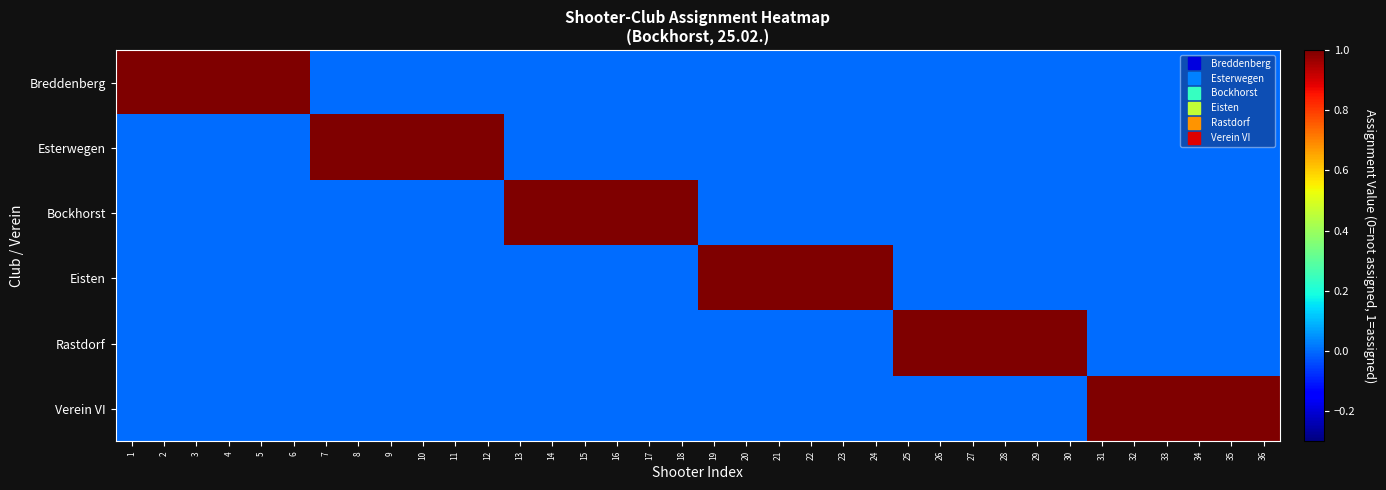

Reading left to right, transcribe all the data shown in this chart.

Breddenberg: 1=1	2=1	3=1	4=1	5=1	6=1	7=0	8=0	9=0	10=0	11=0	12=0	13=0	14=0	15=0	16=0	17=0	18=0	19=0	20=0	21=0	22=0	23=0	24=0	25=0	26=0	27=0	28=0	29=0	30=0	31=0	32=0	33=0	34=0	35=0	36=0
Esterwegen: 1=0	2=0	3=0	4=0	5=0	6=0	7=1	8=1	9=1	10=1	11=1	12=1	13=0	14=0	15=0	16=0	17=0	18=0	19=0	20=0	21=0	22=0	23=0	24=0	25=0	26=0	27=0	28=0	29=0	30=0	31=0	32=0	33=0	34=0	35=0	36=0
Bockhorst: 1=0	2=0	3=0	4=0	5=0	6=0	7=0	8=0	9=0	10=0	11=0	12=0	13=1	14=1	15=1	16=1	17=1	18=1	19=0	20=0	21=0	22=0	23=0	24=0	25=0	26=0	27=0	28=0	29=0	30=0	31=0	32=0	33=0	34=0	35=0	36=0
Eisten: 1=0	2=0	3=0	4=0	5=0	6=0	7=0	8=0	9=0	10=0	11=0	12=0	13=0	14=0	15=0	16=0	17=0	18=0	19=1	20=1	21=1	22=1	23=1	24=1	25=0	26=0	27=0	28=0	29=0	30=0	31=0	32=0	33=0	34=0	35=0	36=0
Rastdorf: 1=0	2=0	3=0	4=0	5=0	6=0	7=0	8=0	9=0	10=0	11=0	12=0	13=0	14=0	15=0	16=0	17=0	18=0	19=0	20=0	21=0	22=0	23=0	24=0	25=1	26=1	27=1	28=1	29=1	30=1	31=0	32=0	33=0	34=0	35=0	36=0
Verein VI: 1=0	2=0	3=0	4=0	5=0	6=0	7=0	8=0	9=0	10=0	11=0	12=0	13=0	14=0	15=0	16=0	17=0	18=0	19=0	20=0	21=0	22=0	23=0	24=0	25=0	26=0	27=0	28=0	29=0	30=0	31=1	32=1	33=1	34=1	35=1	36=1